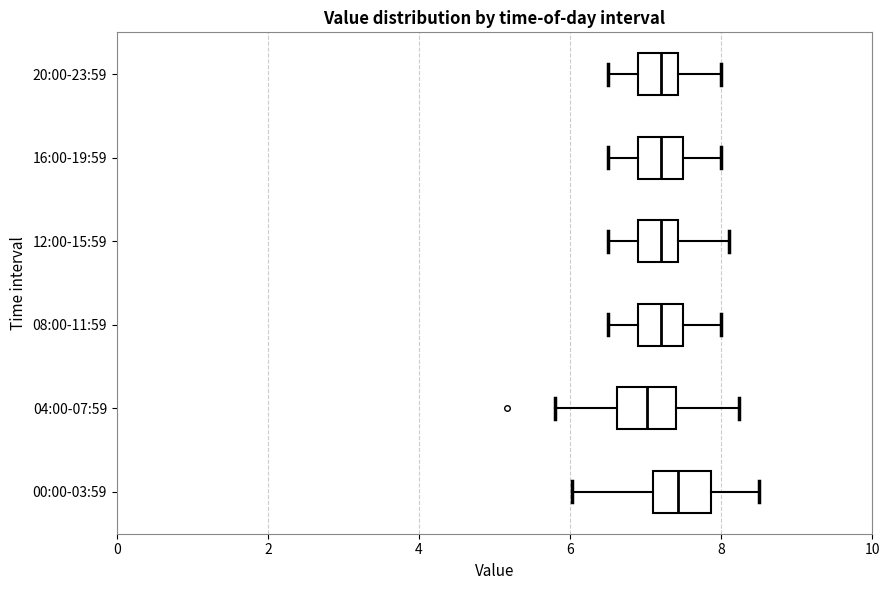

Which box's median line is the furthest to the right?

00:00-03:59